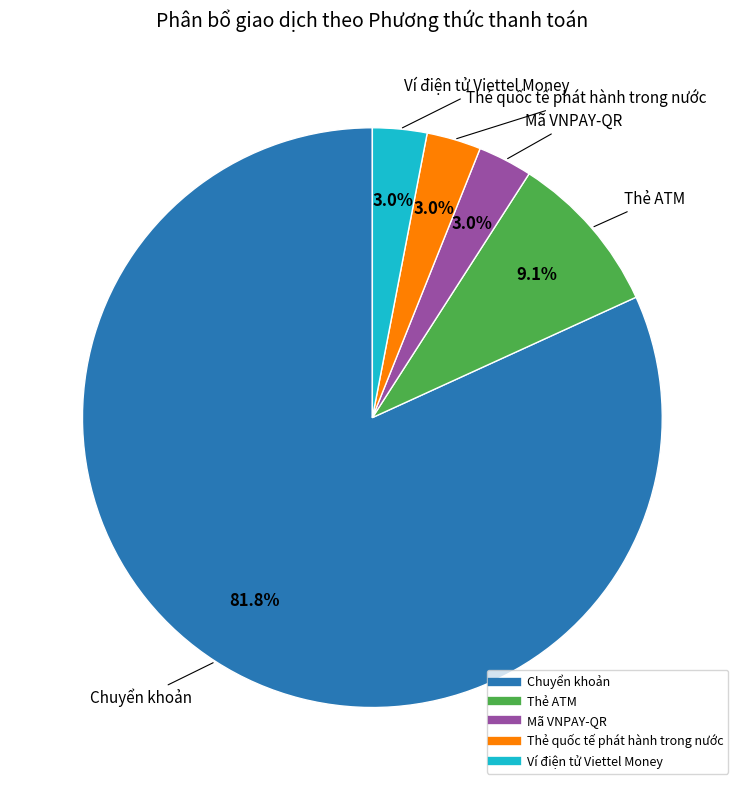

What percentage is the Chuyển khoản slice, to the nearest percent?

82%